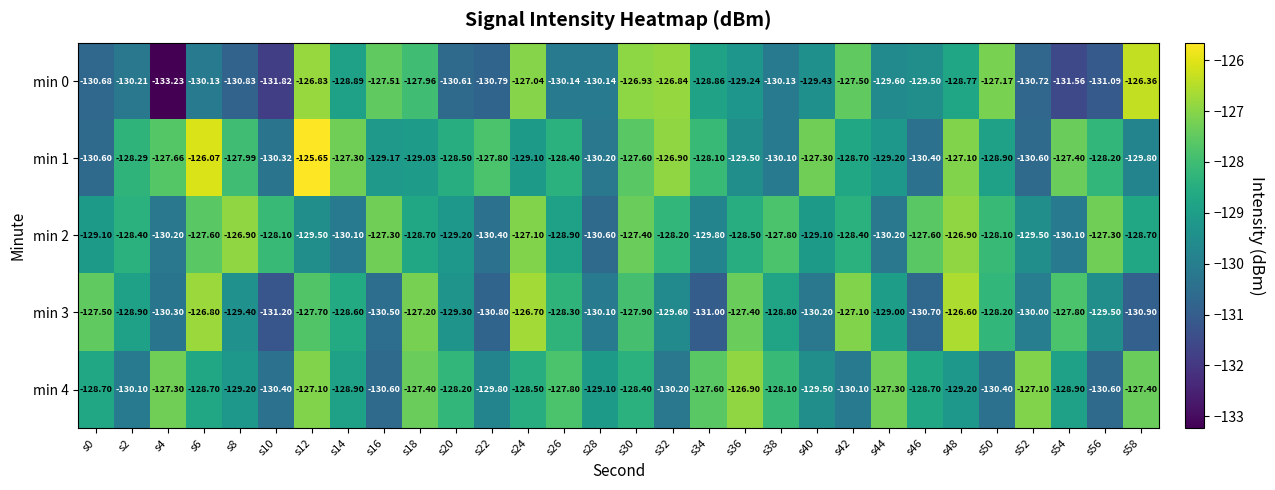

Is the value of min 3 at s10 greater than the value of min 2 at s28?

No